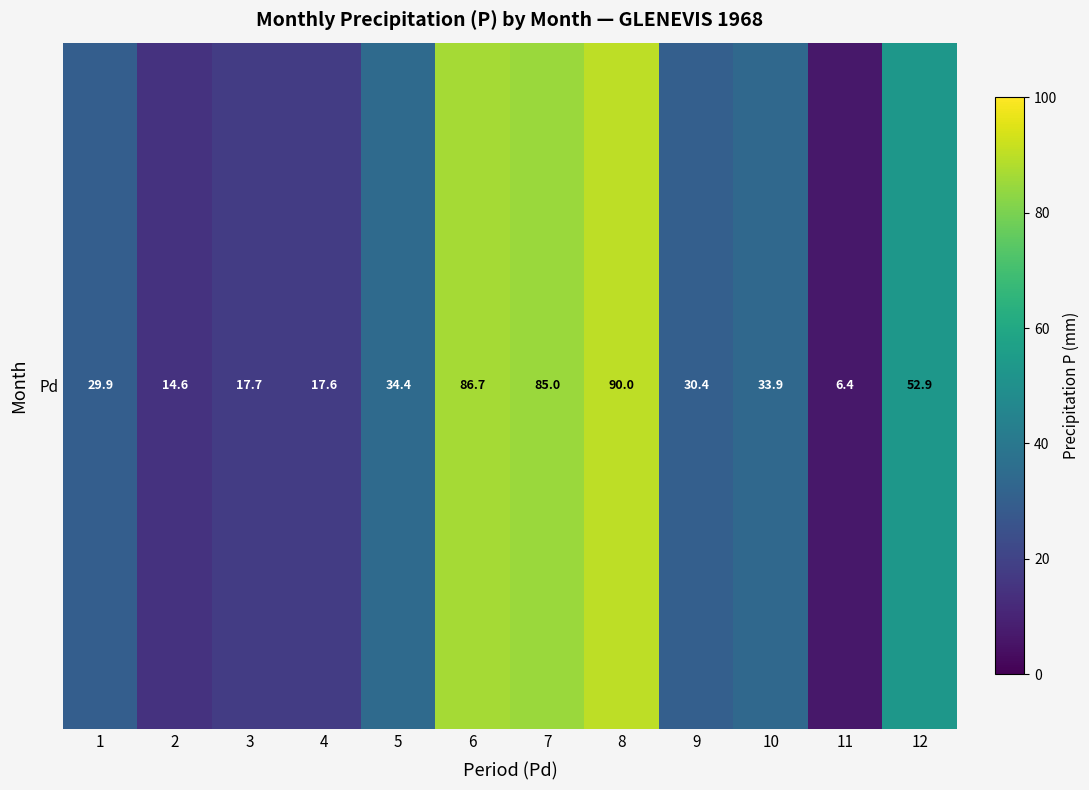

Reading left to right, extract all data points from this chart.

1=29.9	2=14.6	3=17.7	4=17.6	5=34.4	6=86.7	7=85.0	8=90.0	9=30.4	10=33.9	11=6.4	12=52.9